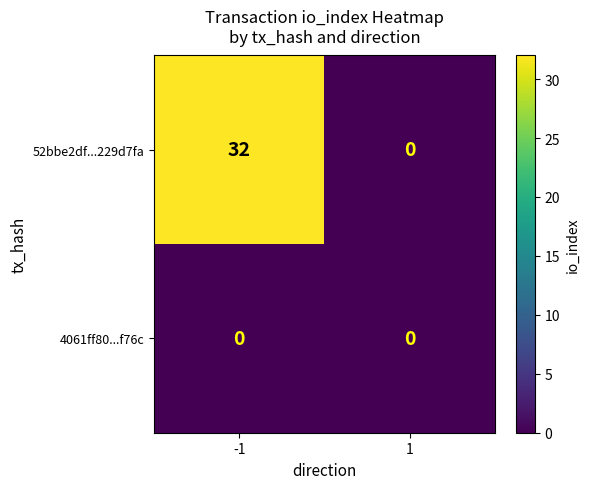

Is it true that 52bbe2df...229d7fa equals 0 at 1?

True